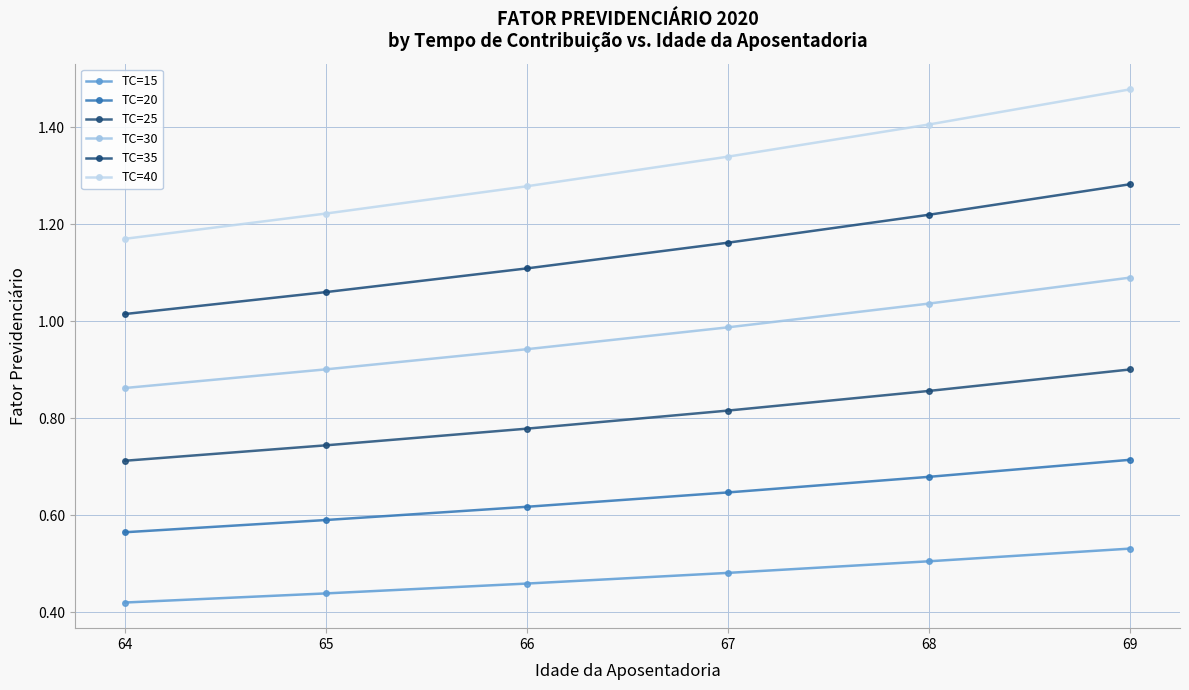

What is the difference between the maximum and minimum values in the TC=35 series?

0.3